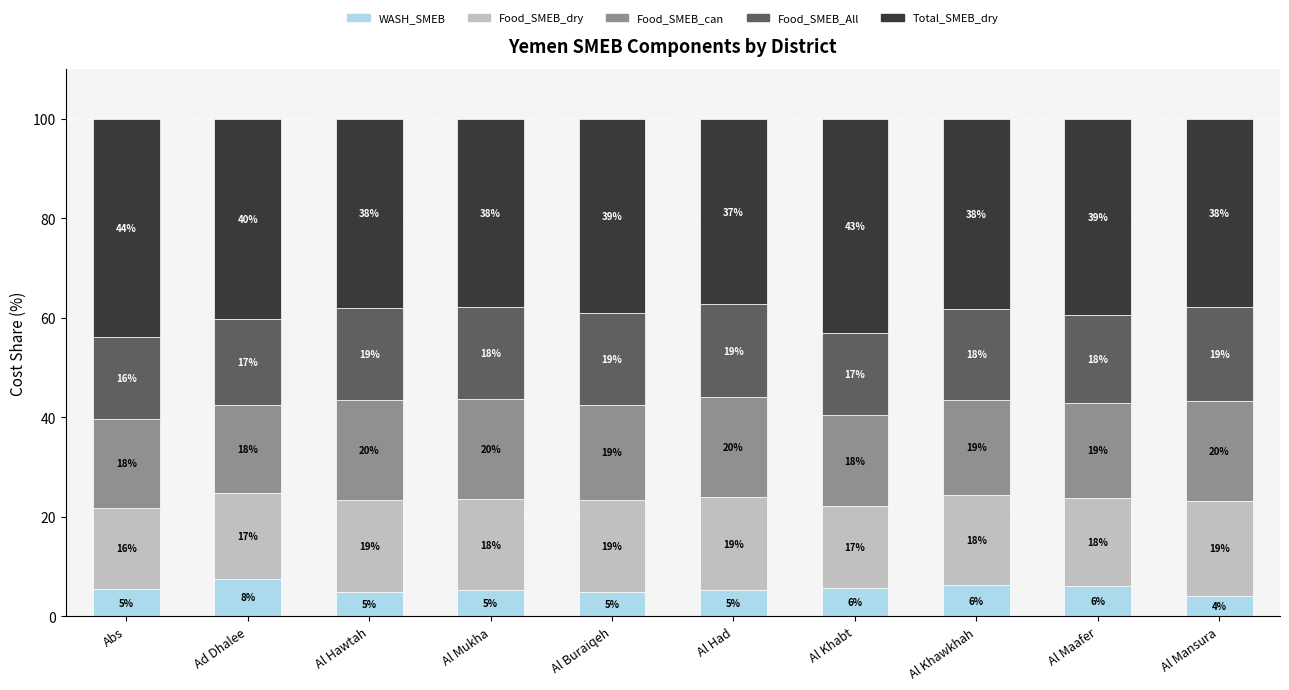

What is the sum of the WASH_SMEB values at Al Mansura and Al Khawkhah?

10.4